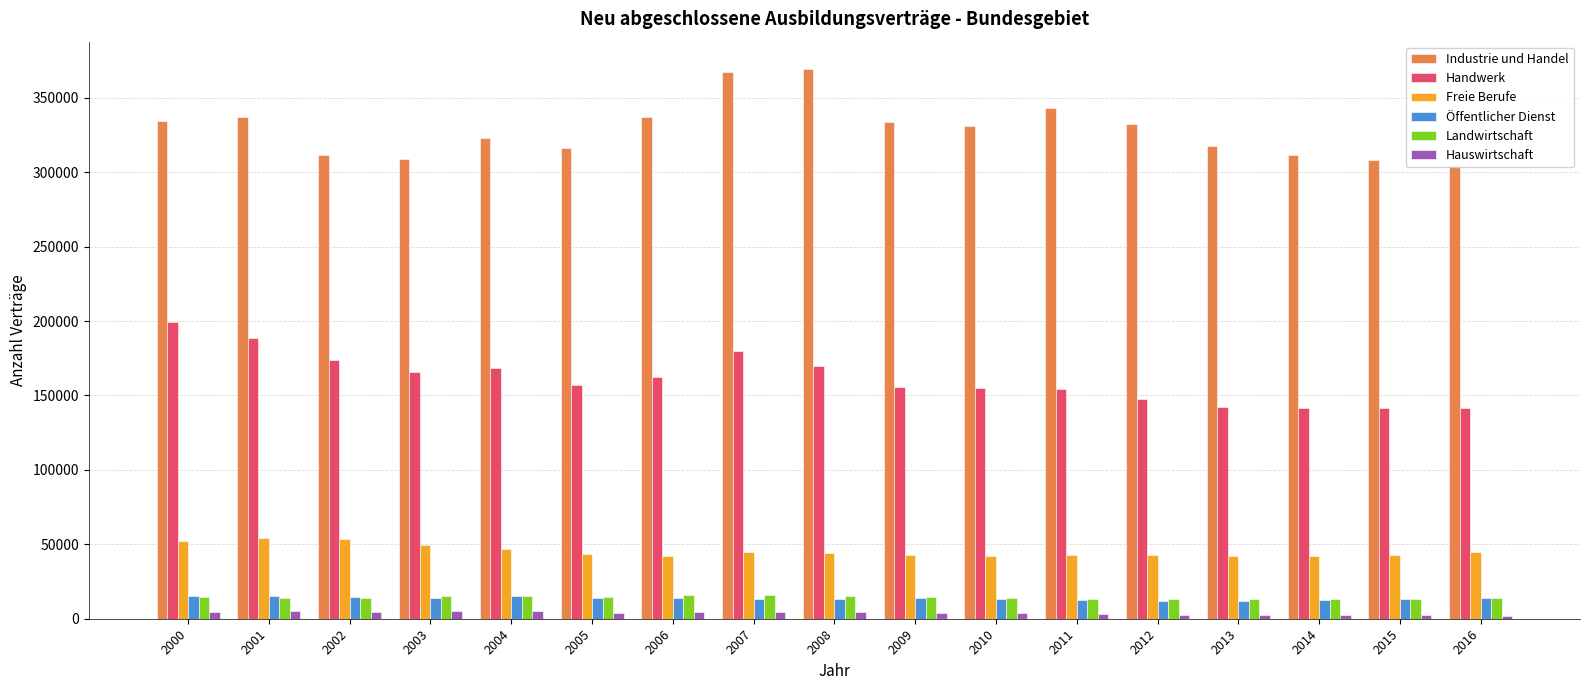

Which series has the largest total across all categories?

Industrie und Handel